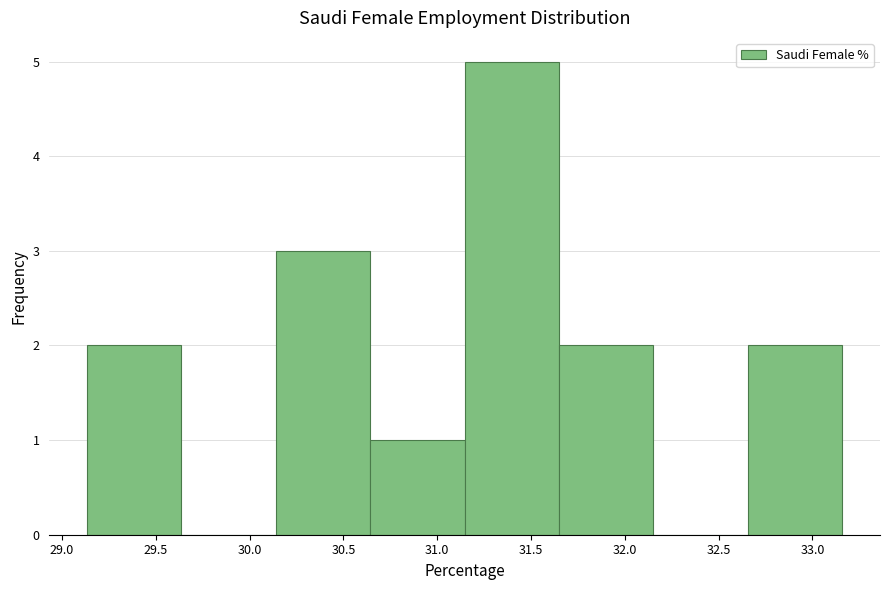

Reading left to right, list every bar in this chart as the range it spans on the x-axis followed by its height. Neither the bar edges nor the heights are printed on the chart, so give them approximately, as read against the axes.

29.15 to 29.65: 2
29.65 to 30.15: 0
30.15 to 30.65: 3
30.65 to 31.15: 1
31.15 to 31.65: 5
31.65 to 32.15: 2
32.15 to 32.65: 0
32.65 to 33.15: 2